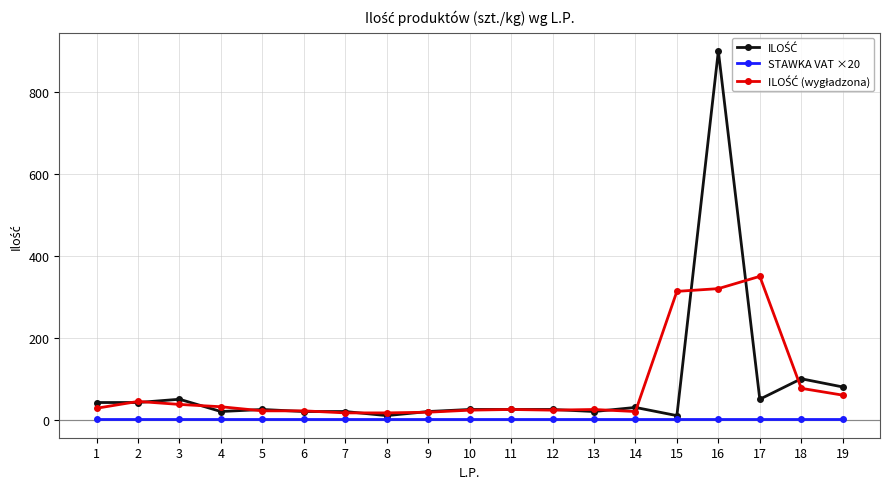

What is the maximum value shown in the chart?

900.0